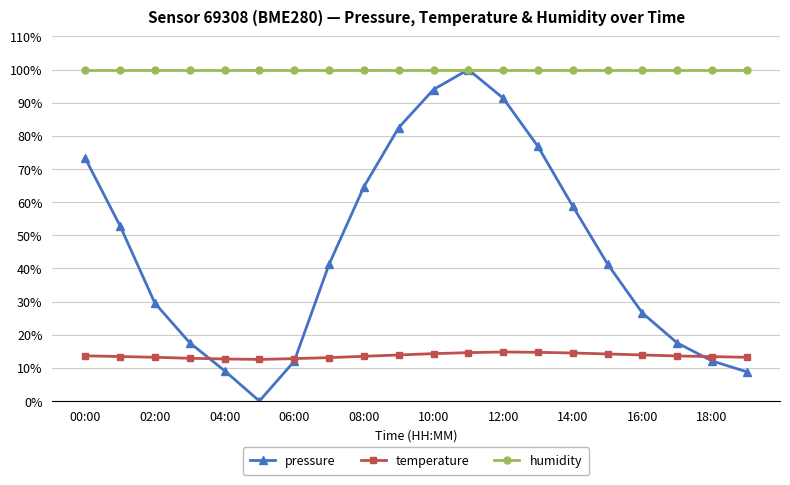

Which series has the largest range (max minus min)?

pressure